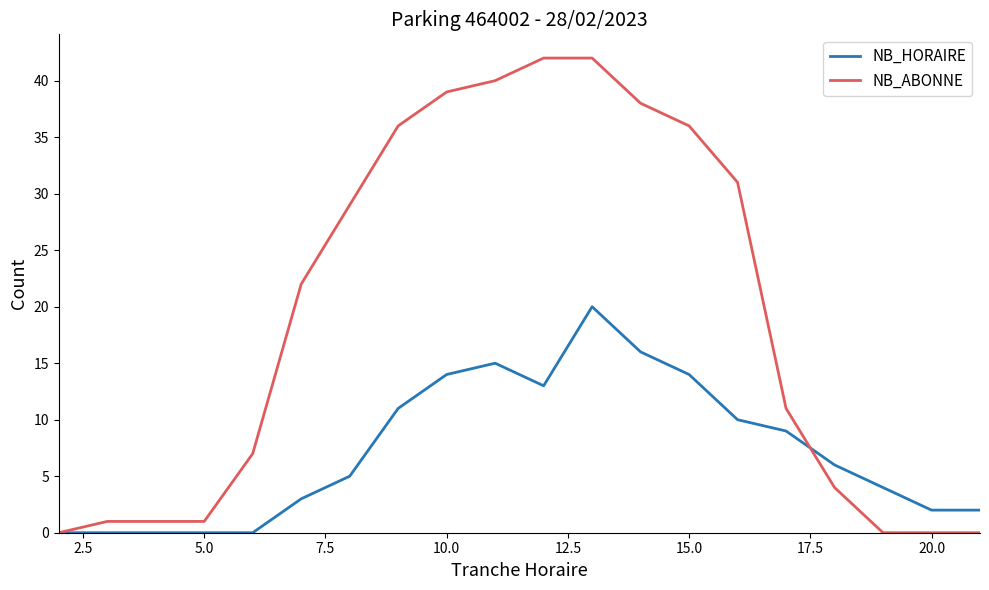

Reading left to right, what are all the values shown in this chart?

NB_HORAIRE: 0	0	0	0	0	3	5	11	14	15	13	20	16	14	10	9	6	4	2	2
NB_ABONNE: 0	1	1	1	7	22	29	36	39	40	42	42	38	36	31	11	4	0	0	0